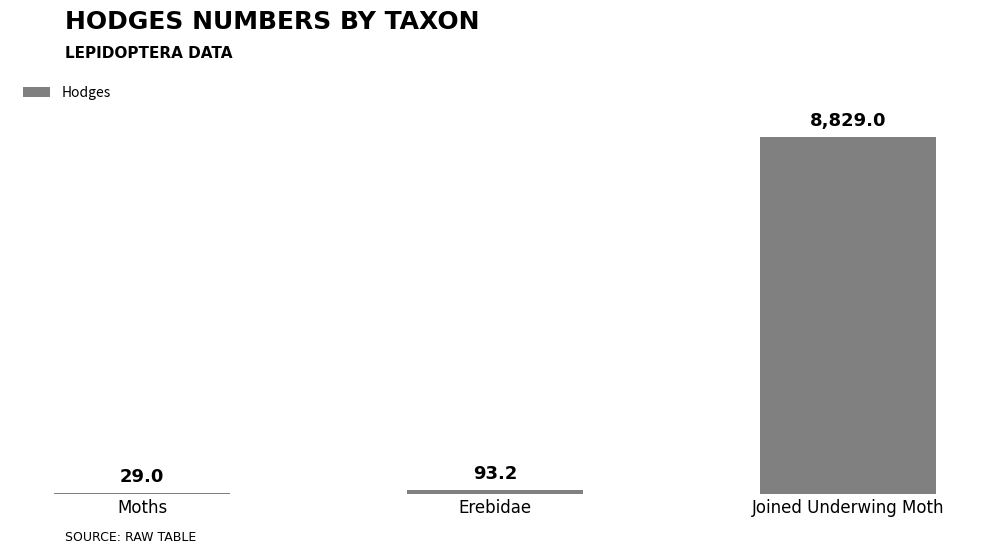

What is the greatest value displayed?

8829.0